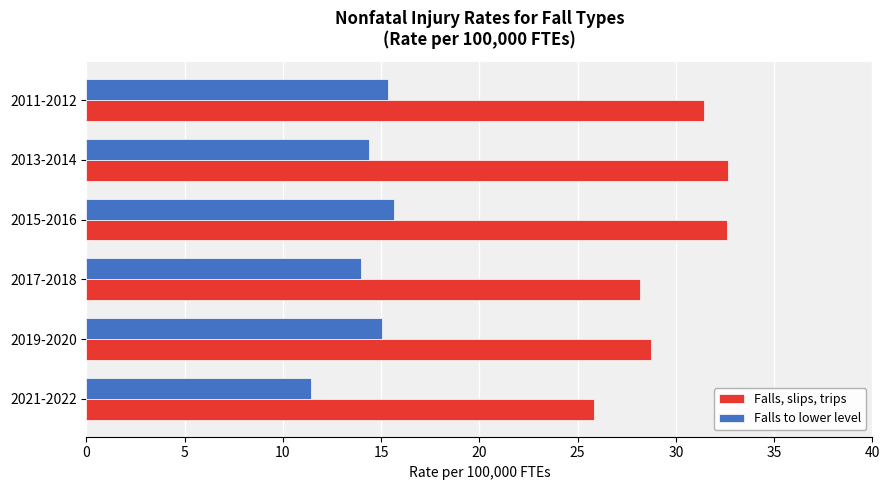

What is the sum of all Falls, slips, trips values?

179.4